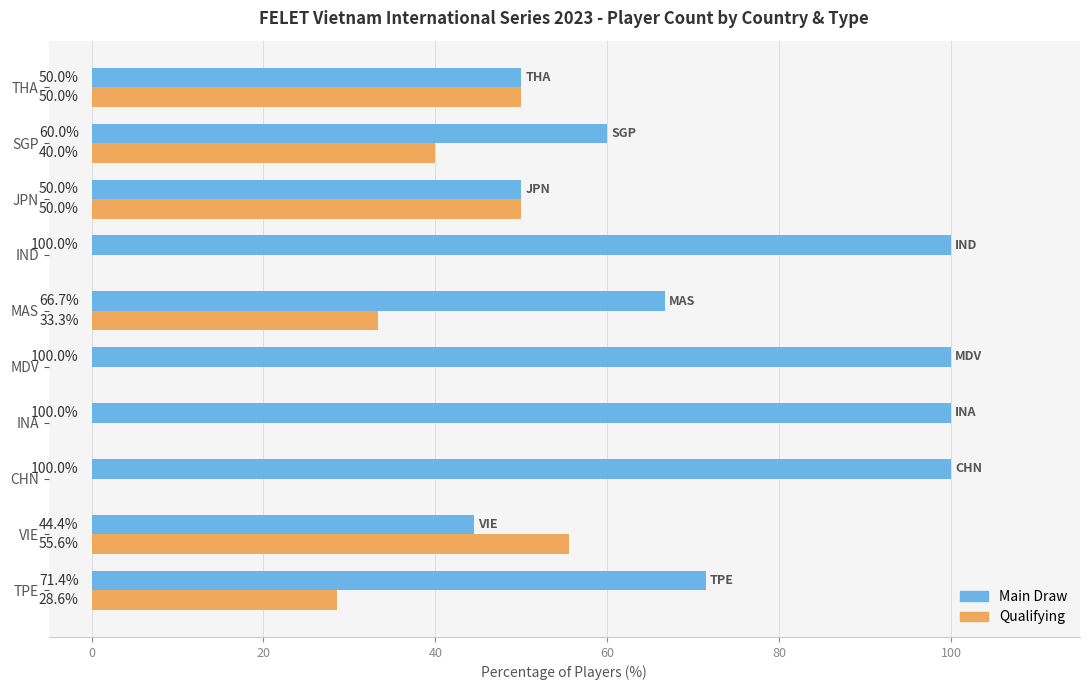

What are all the series names shown in the legend?

Main Draw, Qualifying